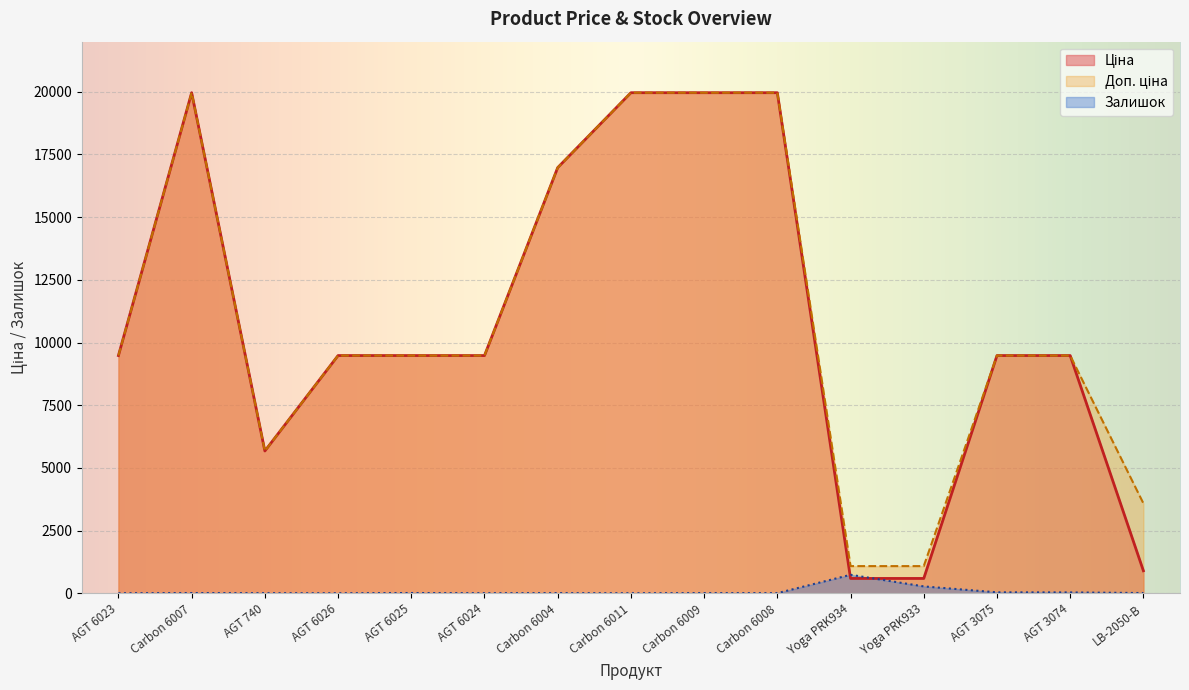

What is the minimum value for Доп. ціна?

1081.7